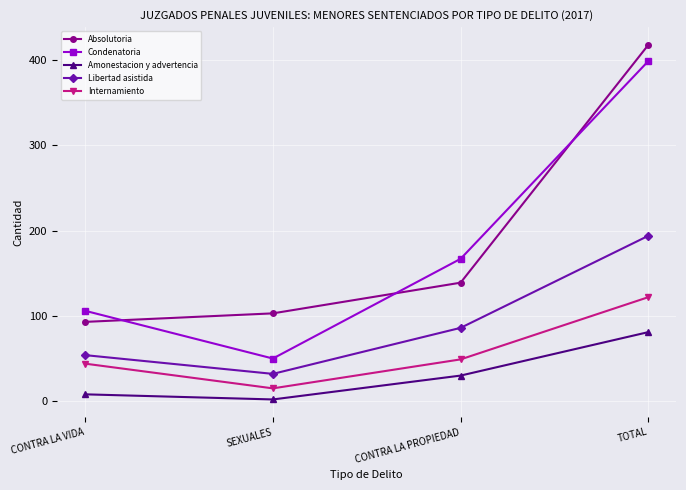

Count the Condenatoria values in the range 106 to 399.

3